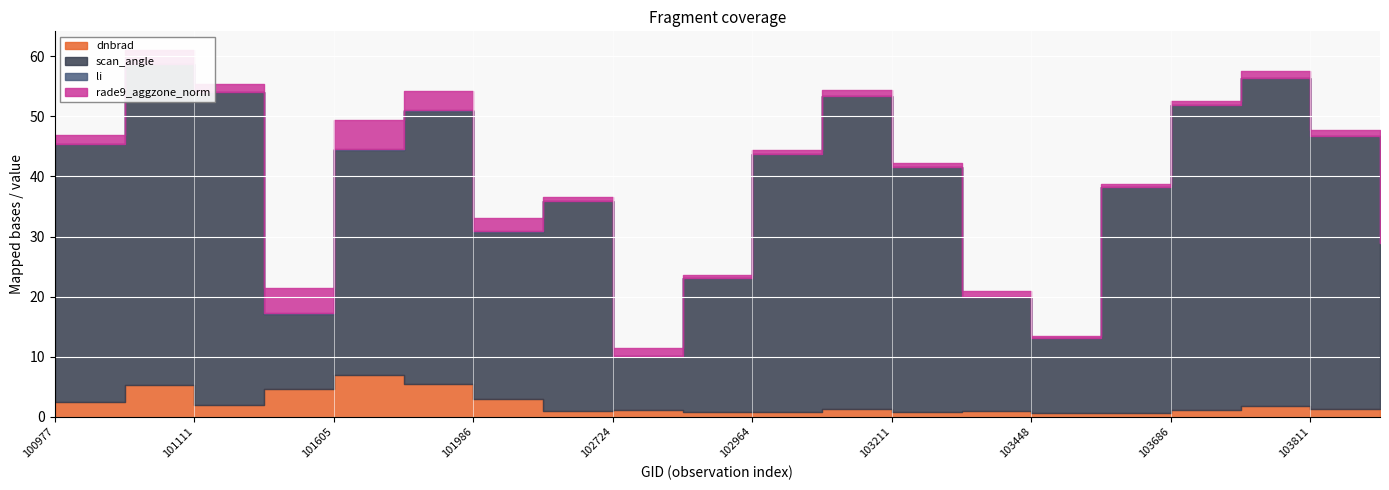

What is the average value of the dnbrad series?

2.2